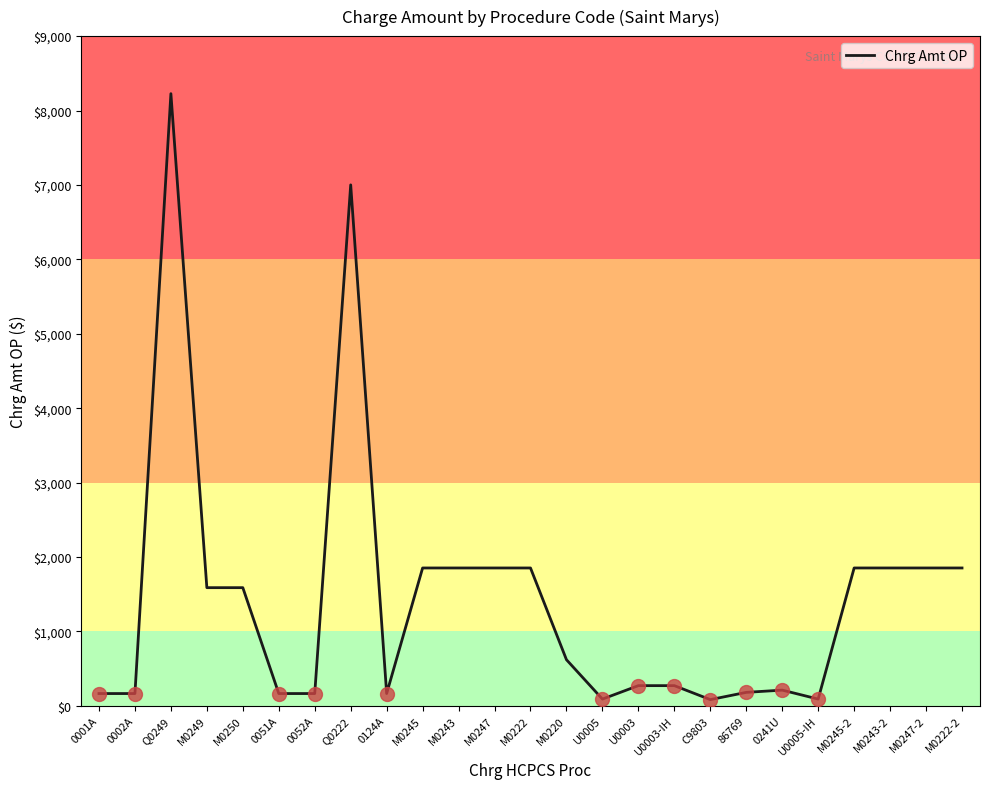

How many distinct data groups are displayed?

1